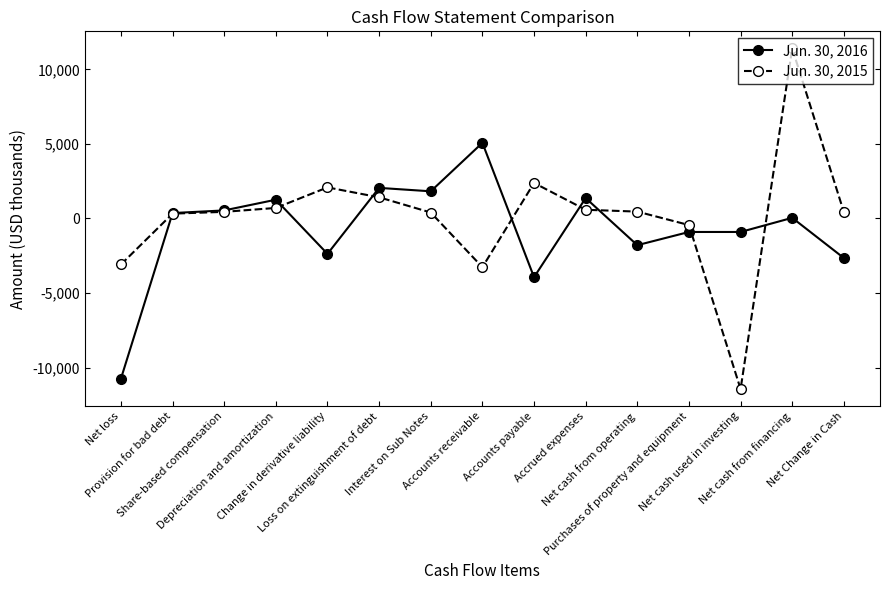

True or false: Jun. 30, 2016 has more than 2 points higher than both neighbors.

True